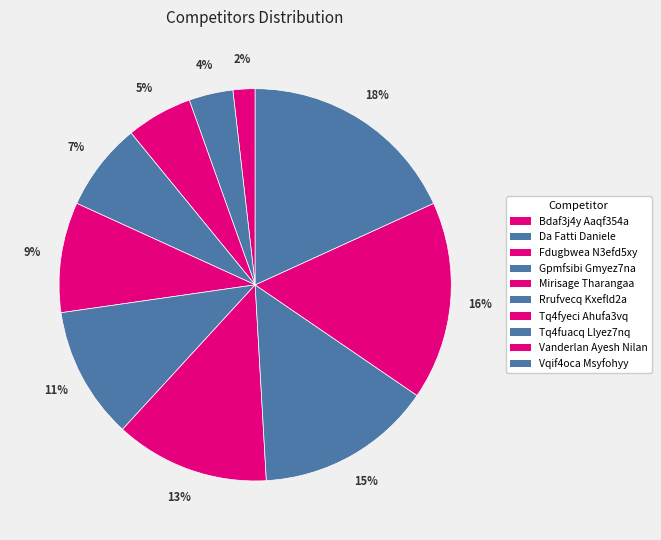

Count the number of slices in the pie.

10